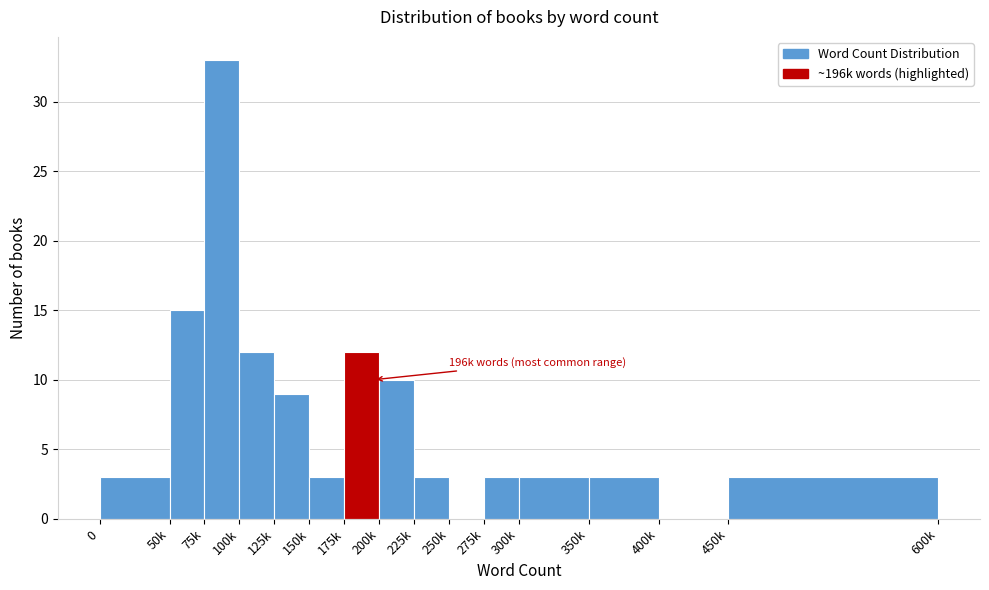

Reading left to right, what are all the values shown in this chart?

0=3	50k=15	75k=33	100k=12	125k=9	150k=3	175k=12	200k=10	225k=3	250k=0	275k=3	300k=3	350k=3	400k=0	450k=3